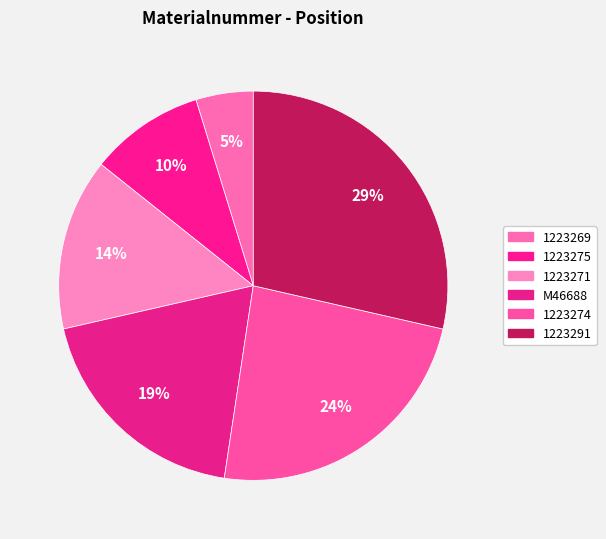

Approximately how many times larger is the value at 1223274 compared to 1223275?

2.5